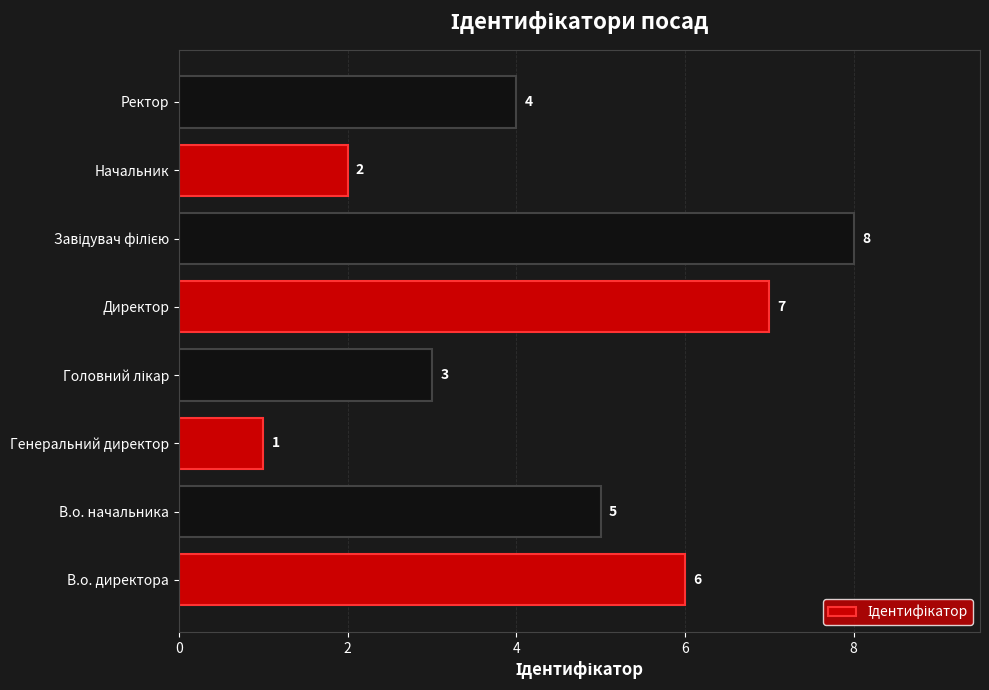

Which category has the lowest value across all series?

Генеральний директор